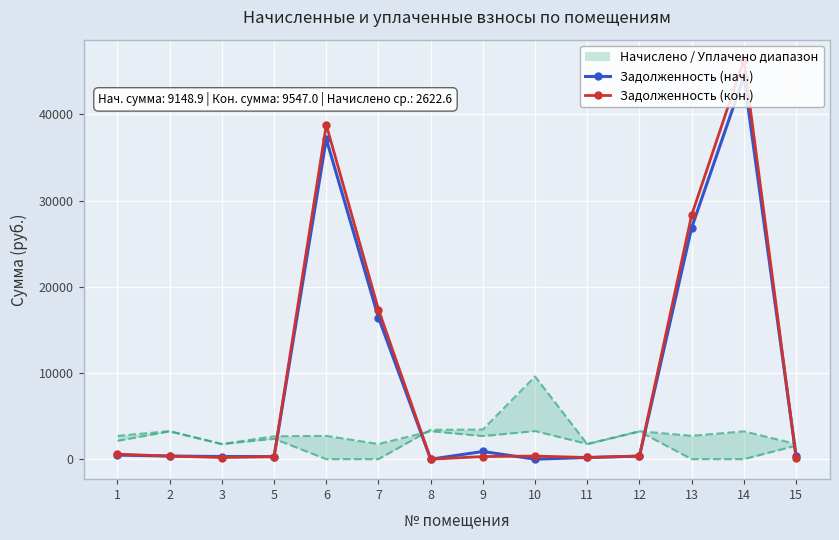

At 12, list the series in order from largest to smallest.

Задолженность (нач.), Задолженность (кон.)